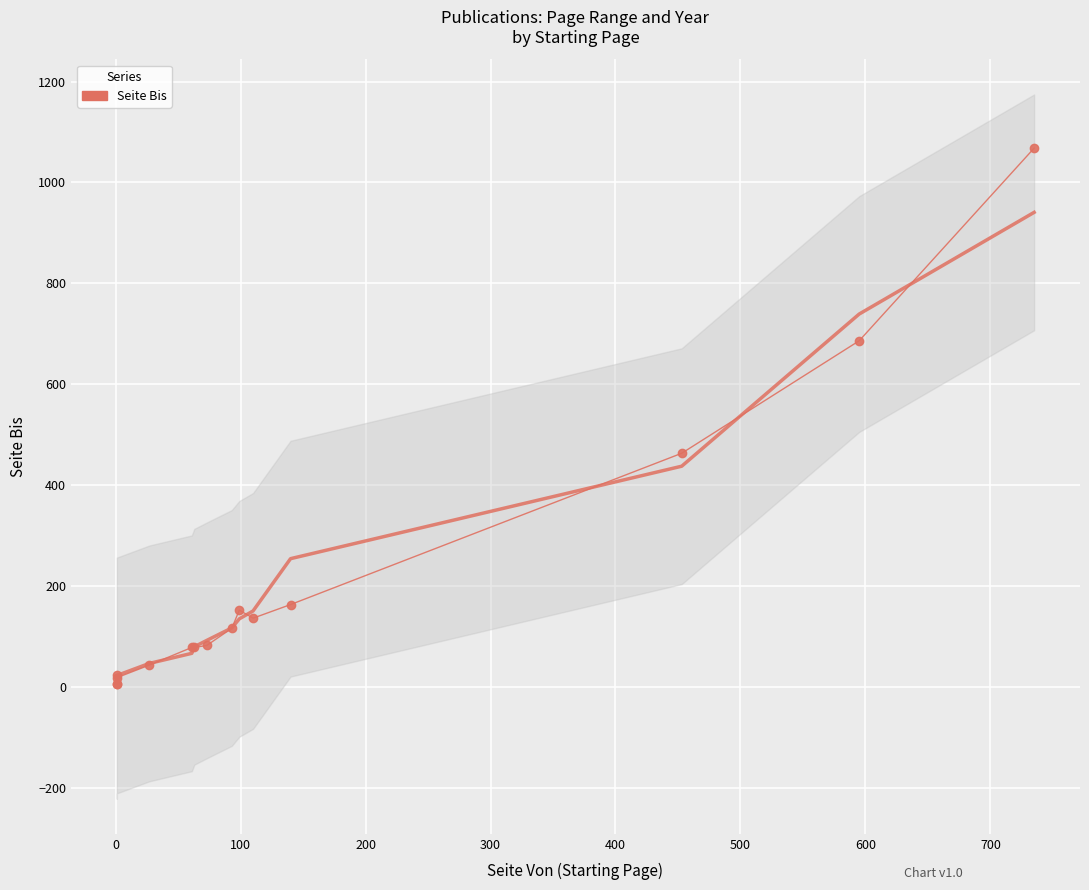

What is the maximum value shown in the chart?

1068